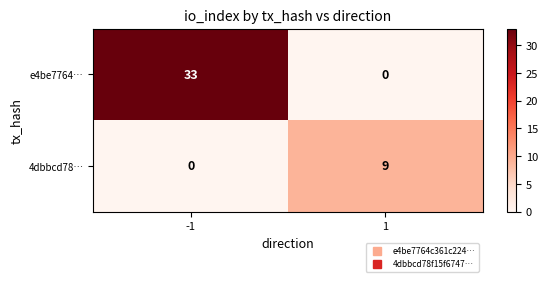

What is the sum of the 4dbbcd78… values at -1 and 1?

9